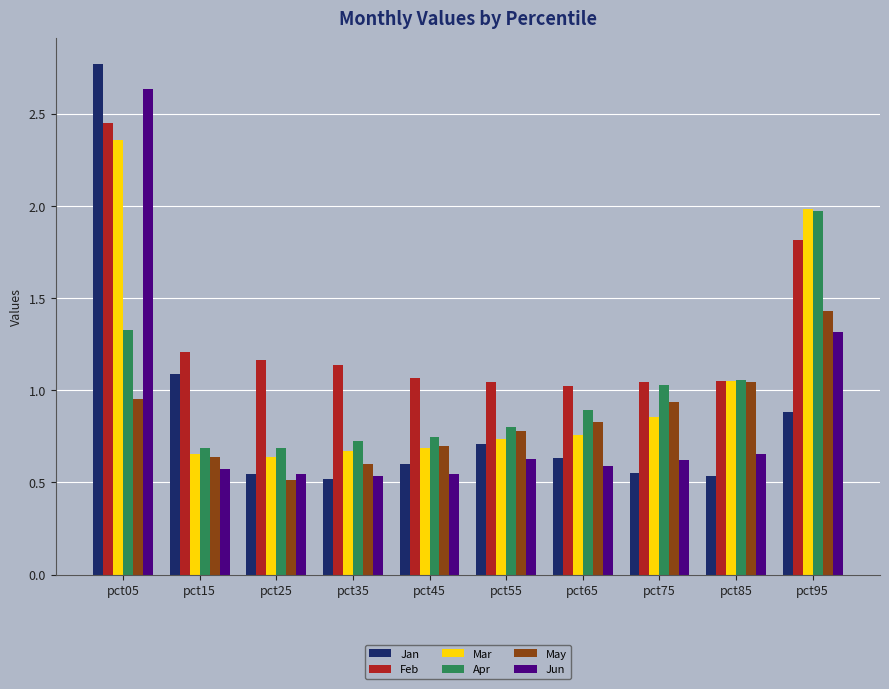

At which category does the chart reach its peak across all series?

pct05